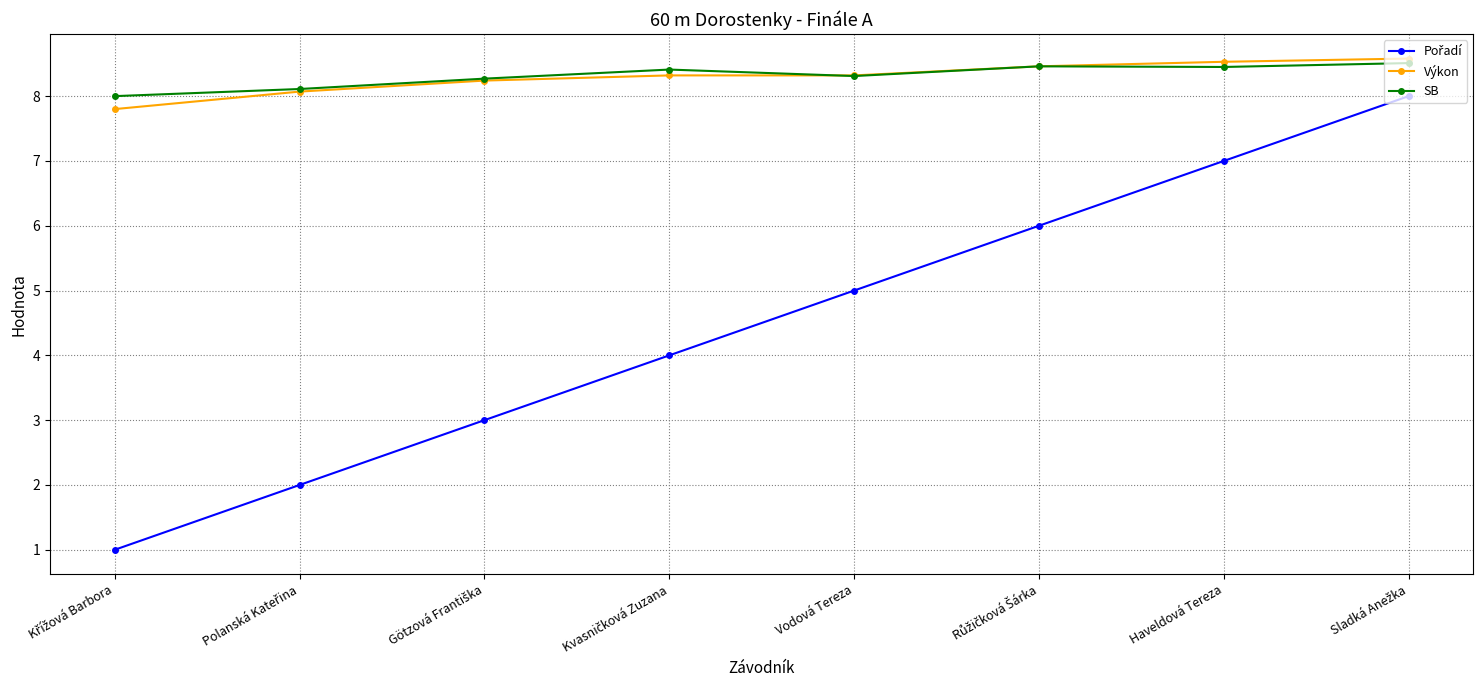

The value of Výkon at Vodová Tereza is 8.3. True or false?

True